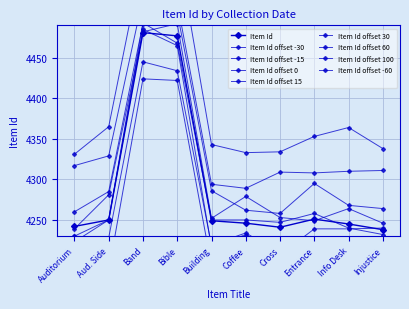

What is the average value?

4292